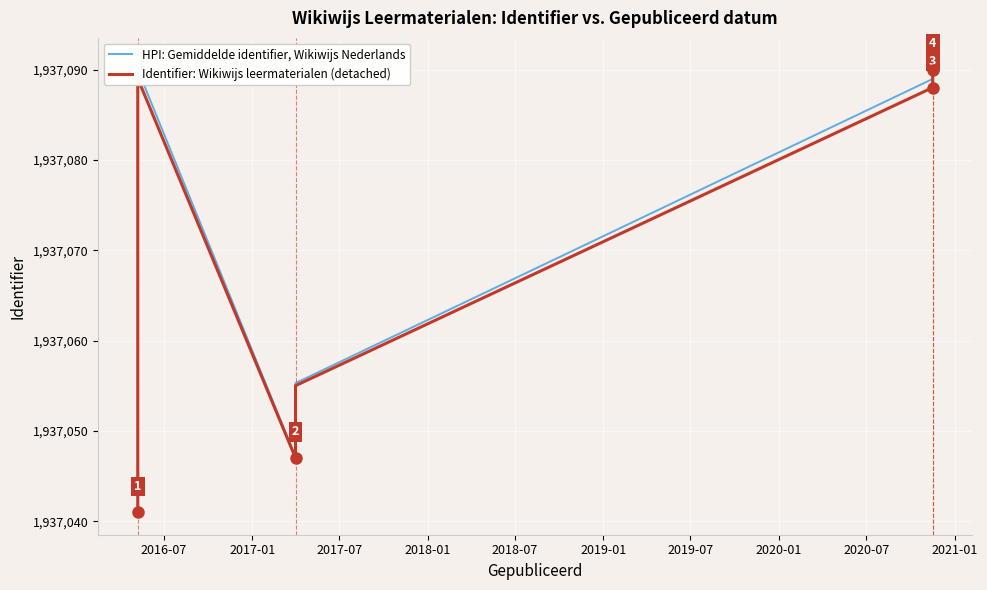

What is the difference between the highest and lowest values at 2018-01?

0.3